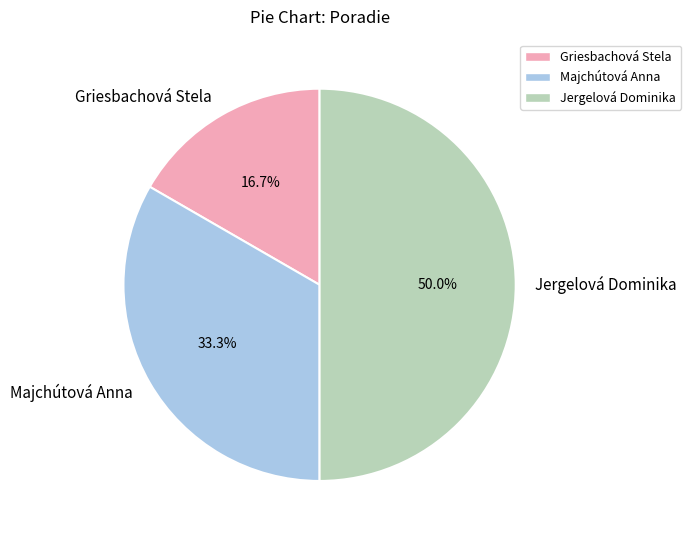

Is Griesbachová Stela the majority of the pie?

No